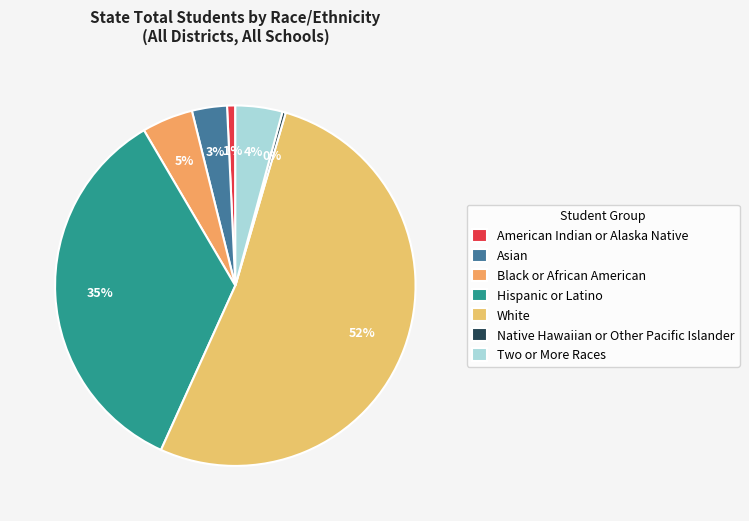

Which has a higher value, Asian or Two or More Races?

Two or More Races